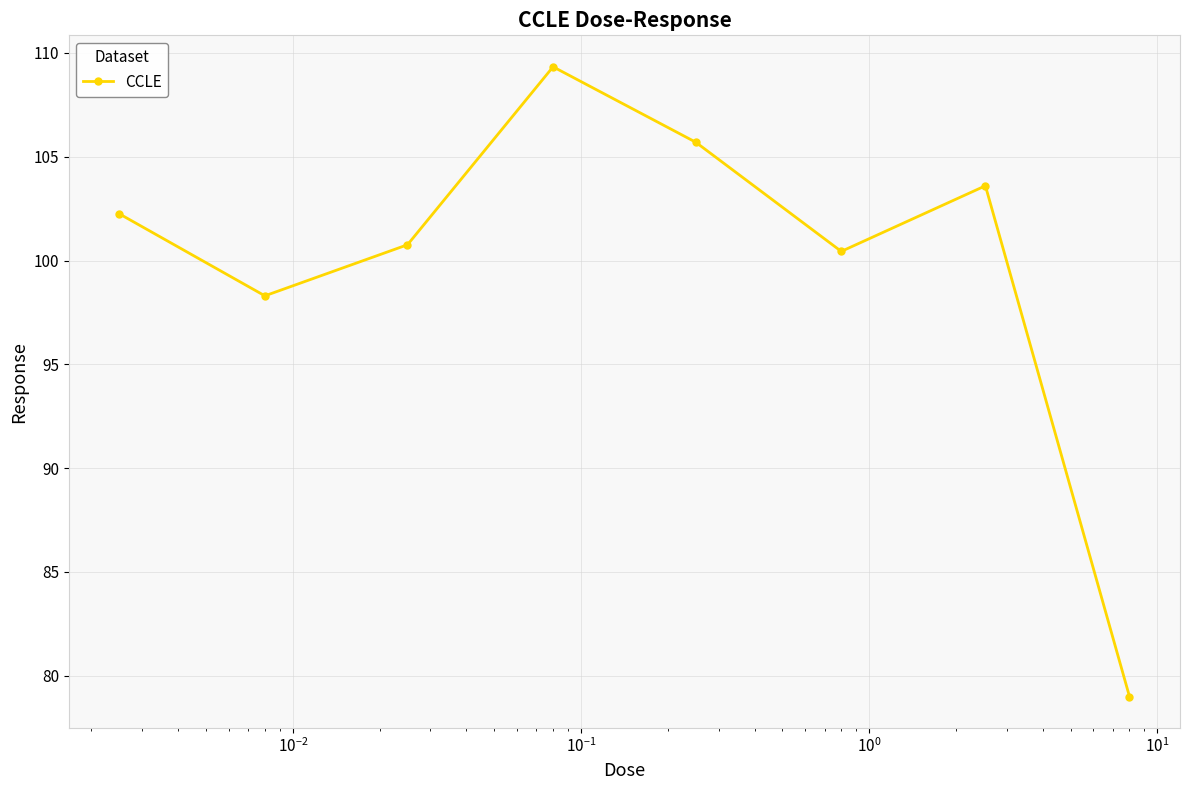

What is the difference between the second highest and minimum values?

26.7